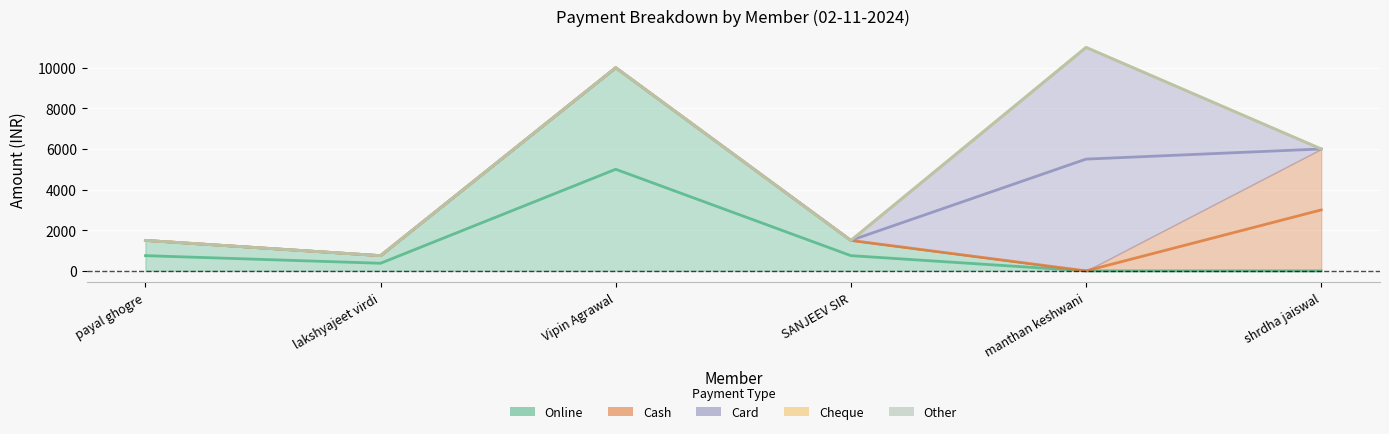

True or false: Online and Cheque intersect in this chart.

False